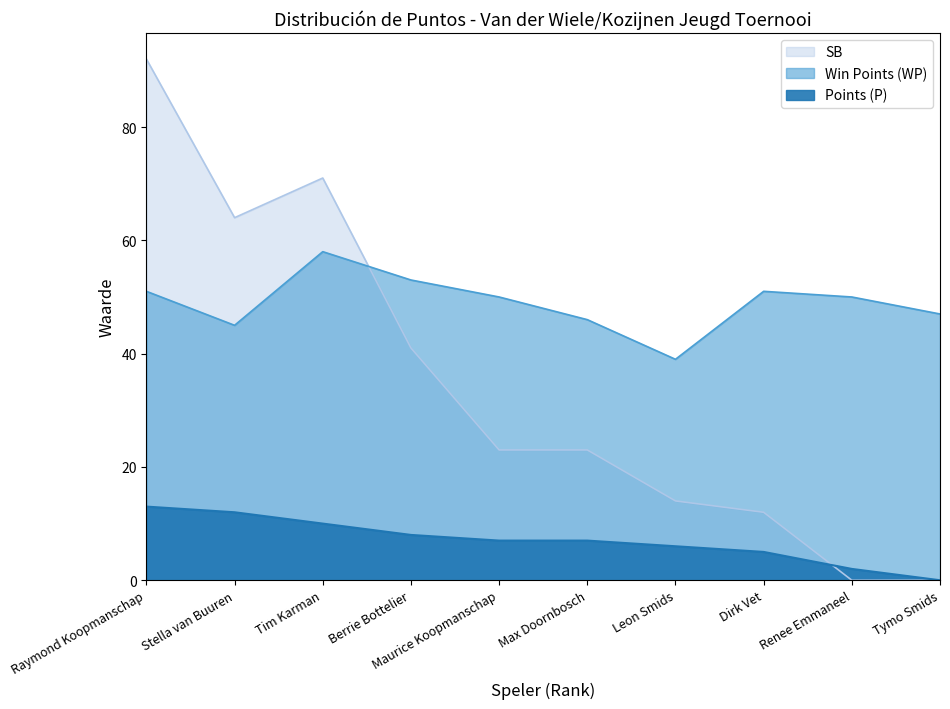

The value of Points (P) at Stella van Buuren is 4. True or false?

False